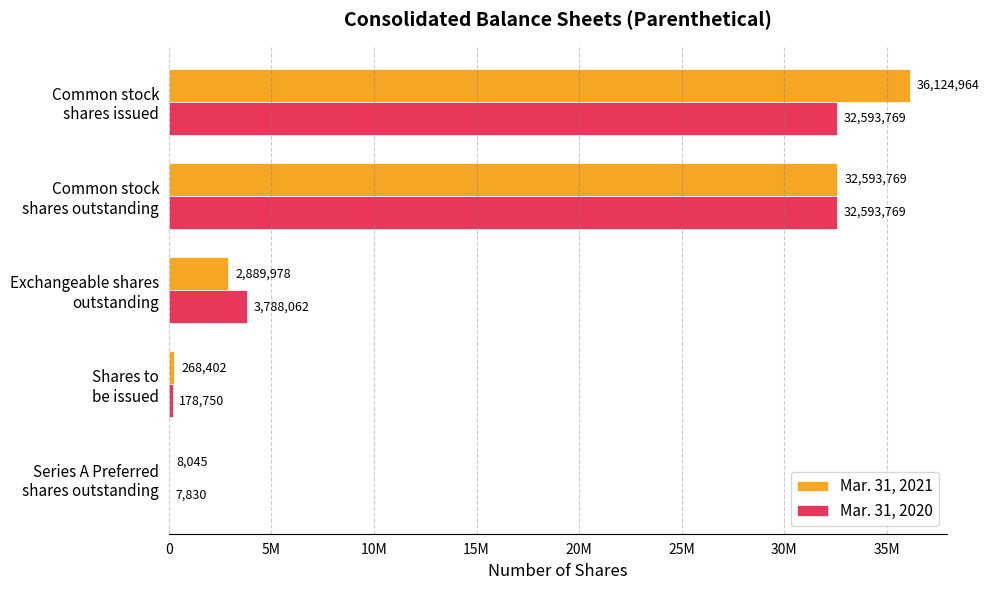

Where is Mar. 31, 2021 nearest to the value 18066504?

Common stock
shares outstanding